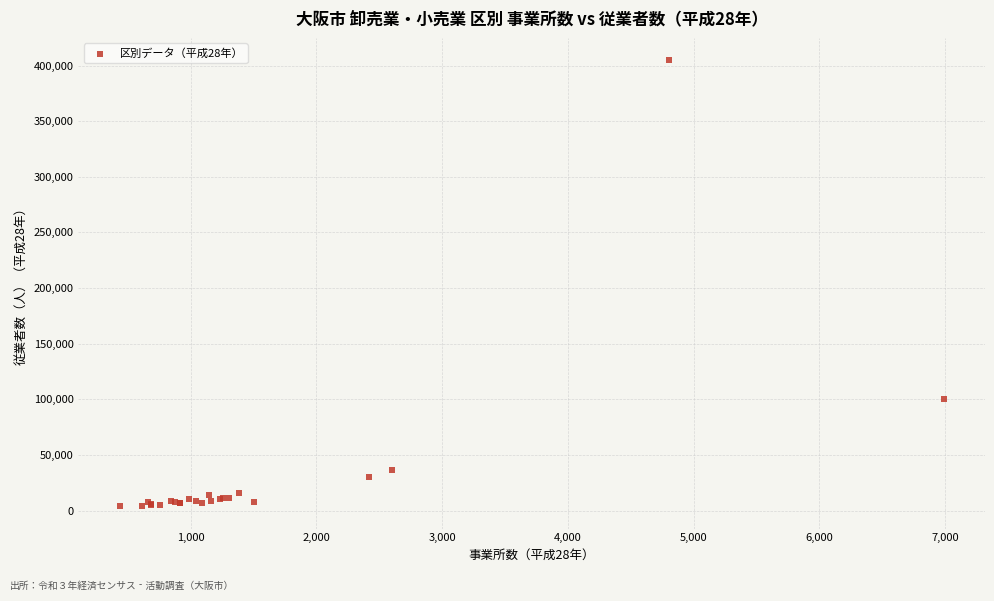

What Y value in the scatter plot is closest to 204340?

100635